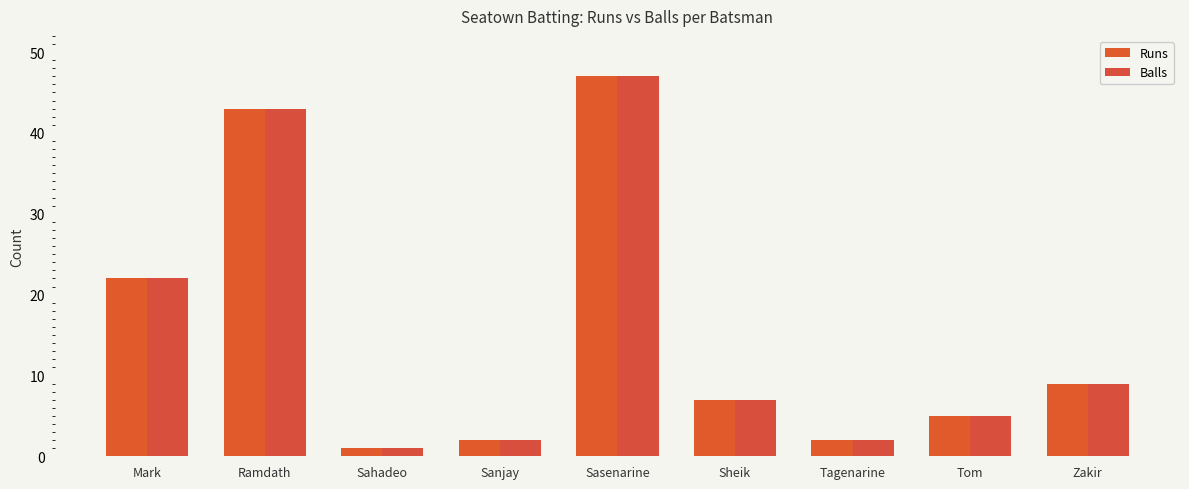

What are all the series names shown in the legend?

Runs, Balls